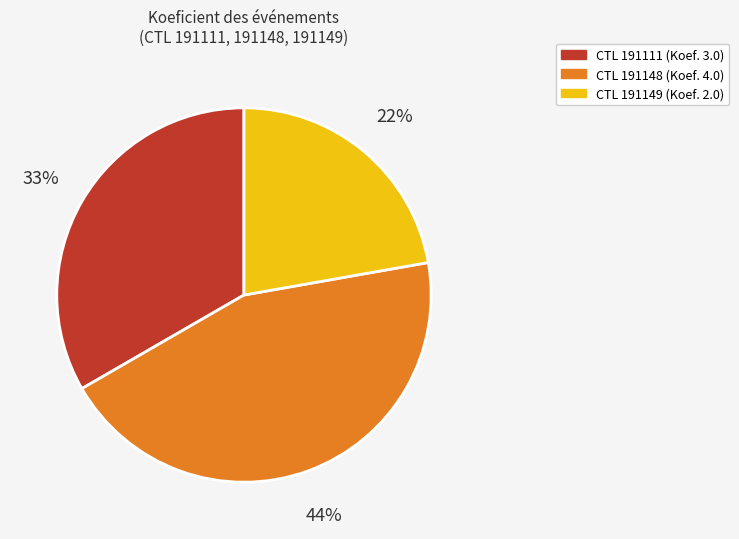

To the nearest percent, what is the difference between the largest and smallest slice percentages?

22%